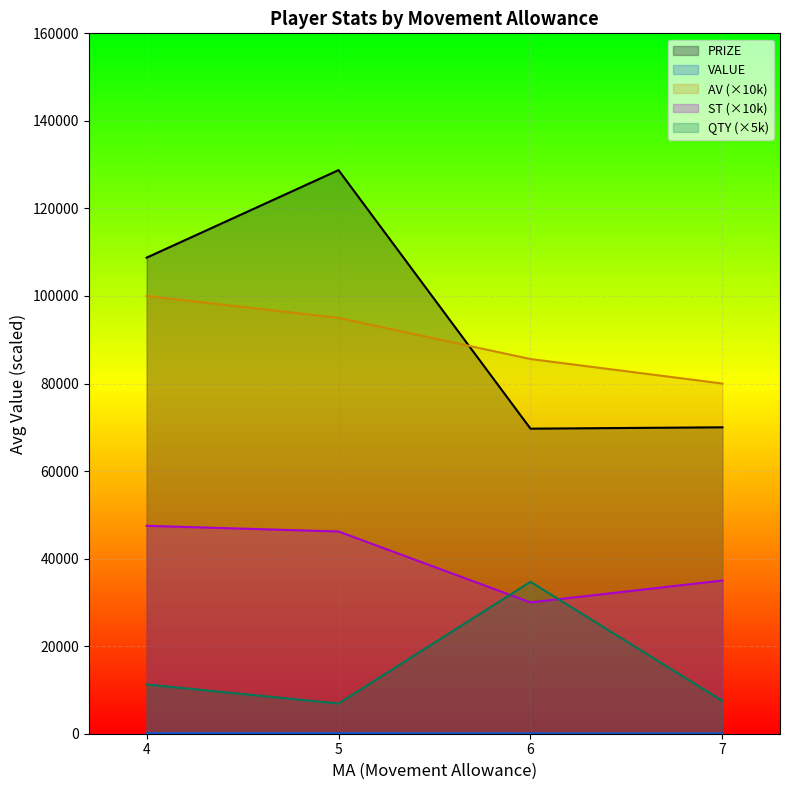

What is the minimum value for AV (×10k)?

80000.0